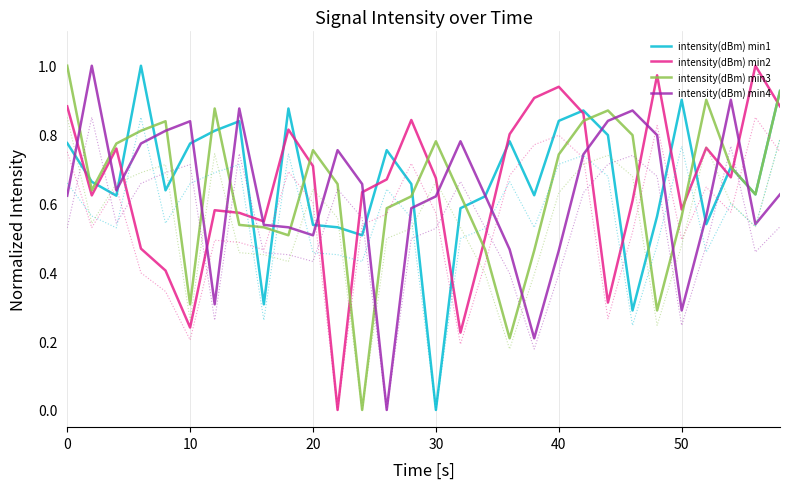

Does the chart display data point markers on the line(s)?

No